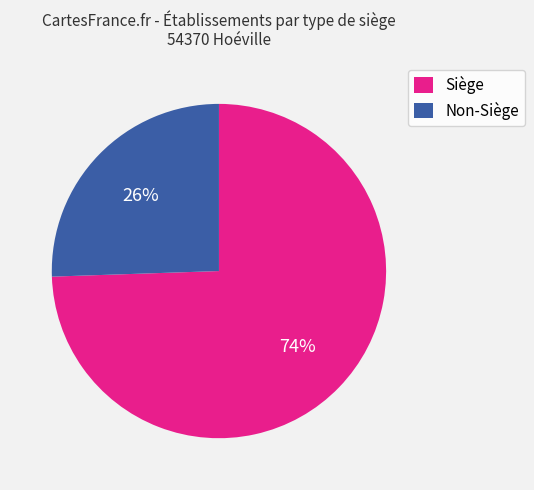

True or false: Non-Siège accounts for 26% of the total.

True